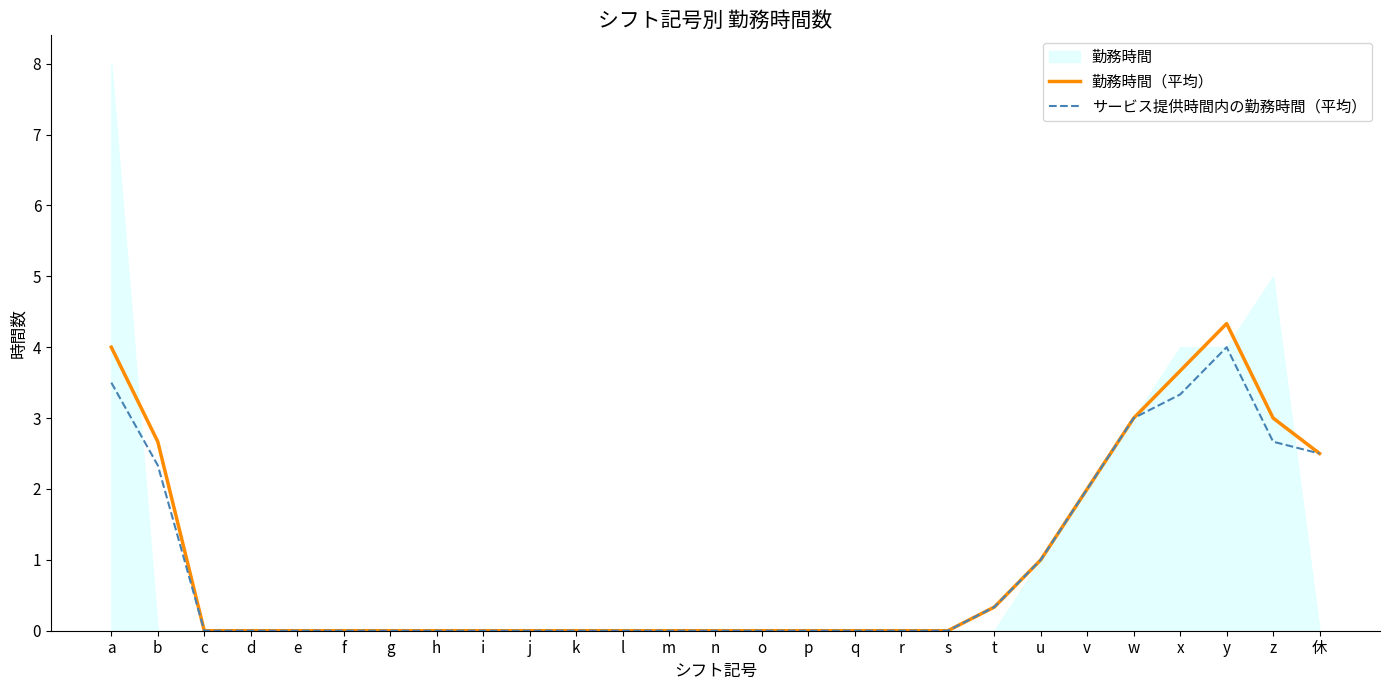

Rank the series at l from lowest to highest value.

勤務時間（平均）, サービス提供時間内の勤務時間（平均）